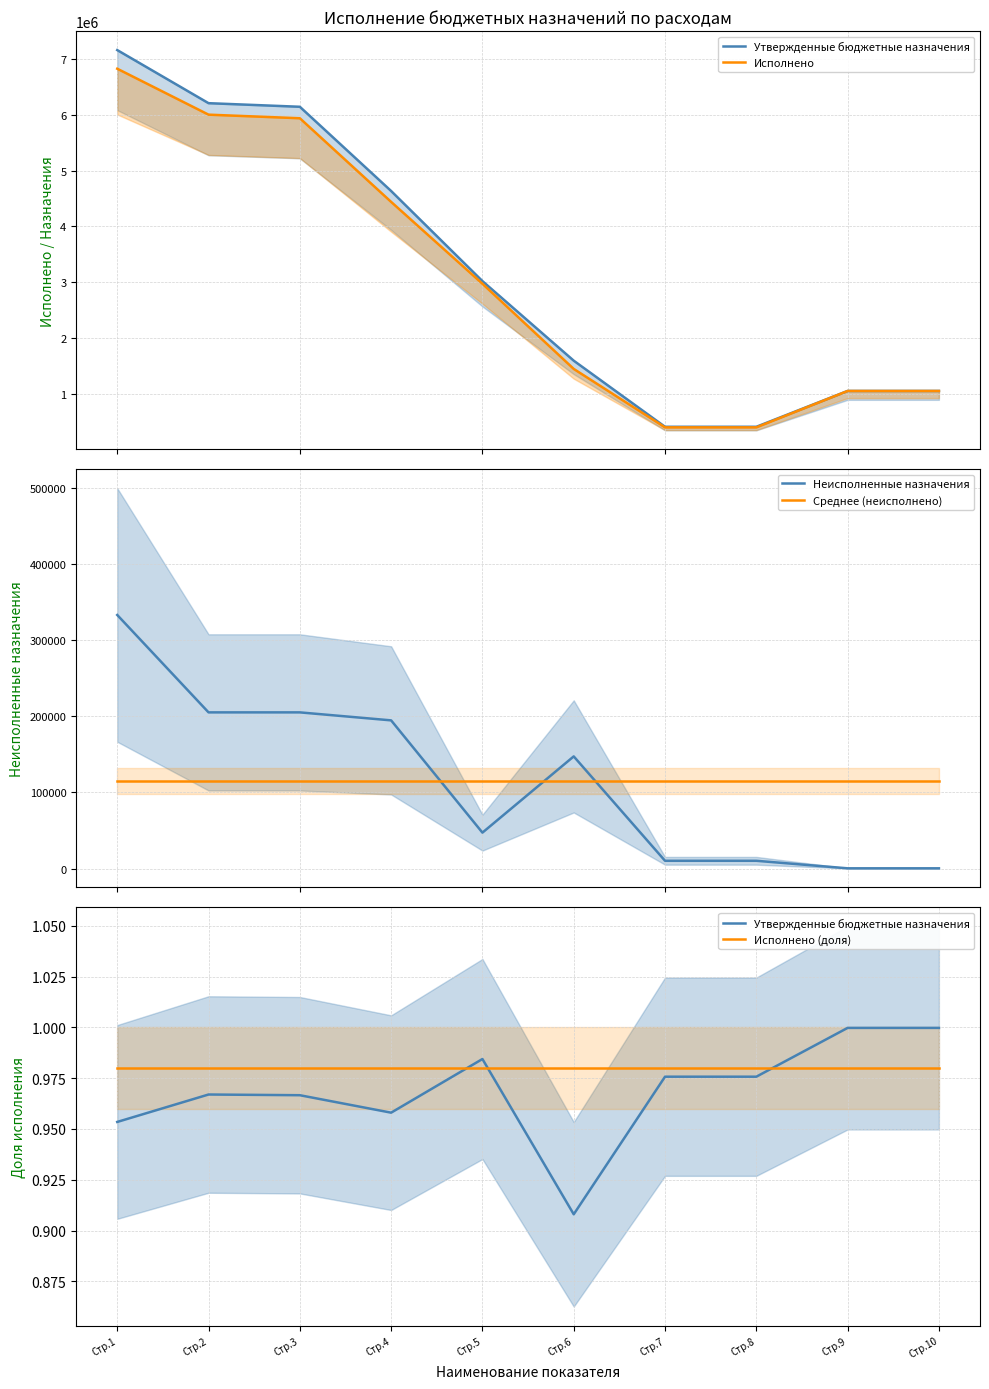

The Утвержденные бюджетные назначения series shows 1.0 at Стр.7. True or false?

True